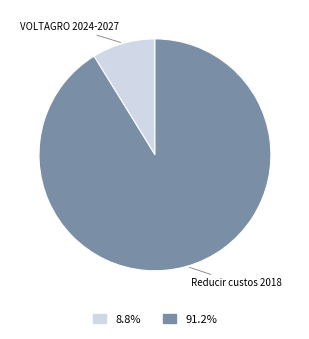

Which category has the biggest portion of the pie?

Reducir custos 2018